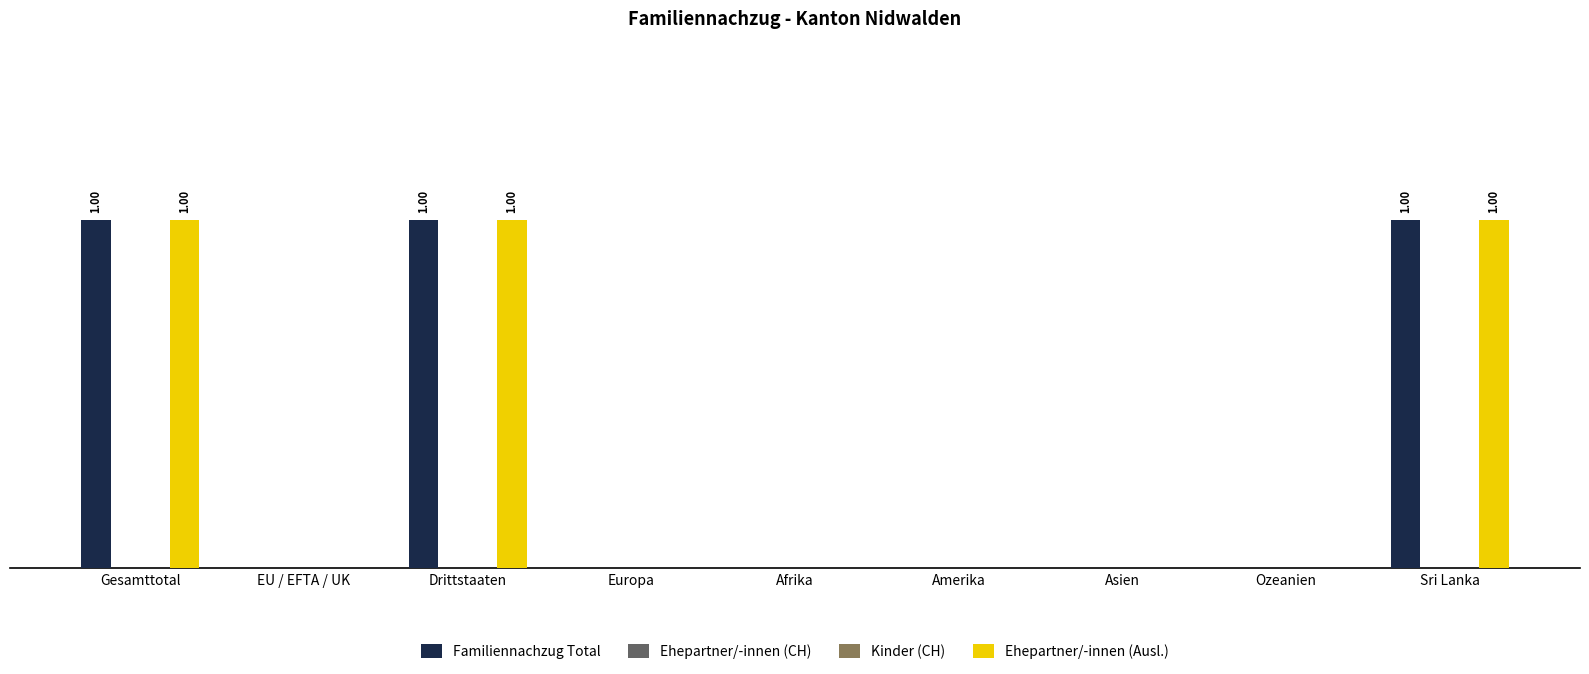

What position from the right is Sri Lanka?

1